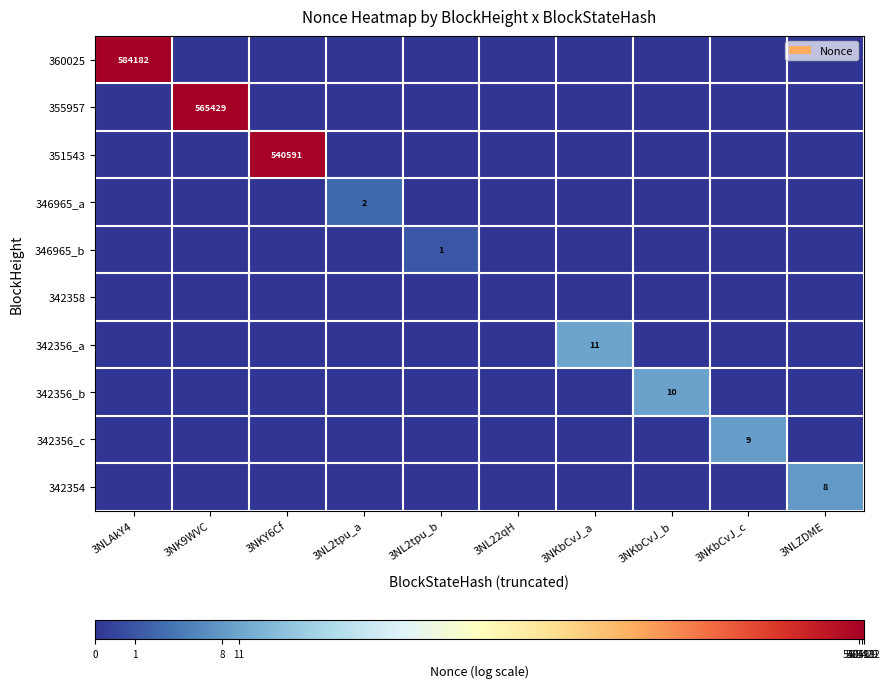

Is it true that 342356_b equals 0.0 at 3NKbCvJ_c?

True